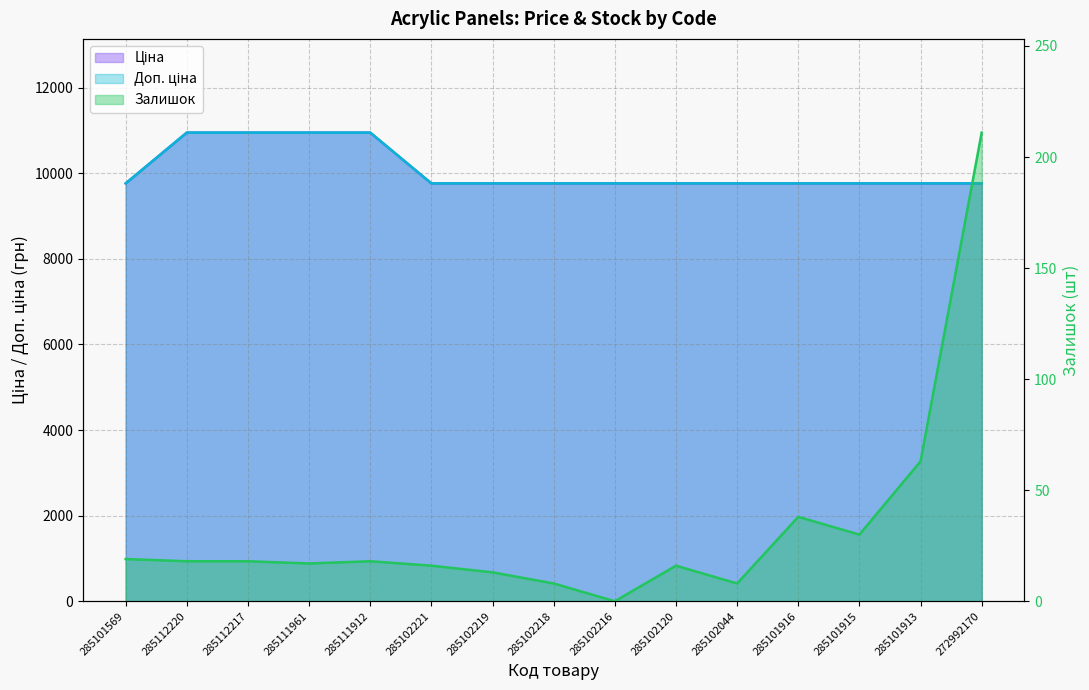

The value of Ціна at 285102218 is 9764.4. True or false?

True